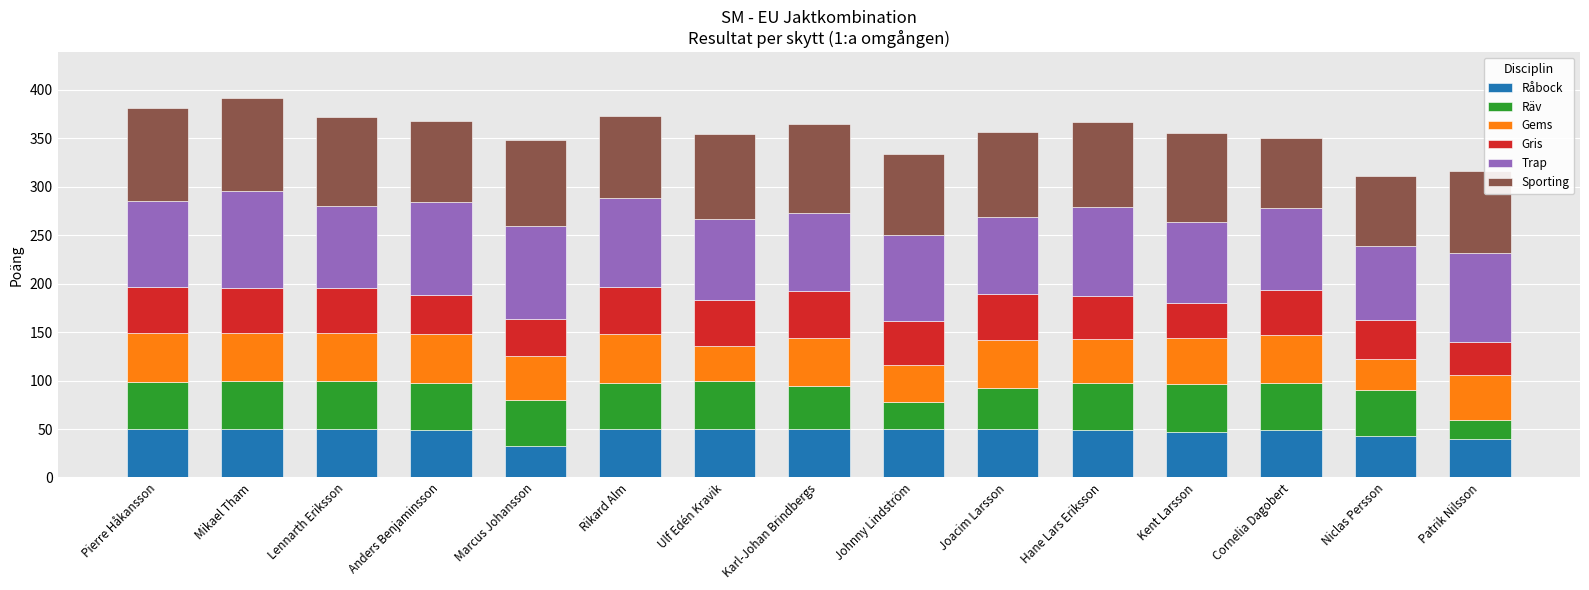

True or false: Råbock has a value of 47 at Kent Larsson.

True